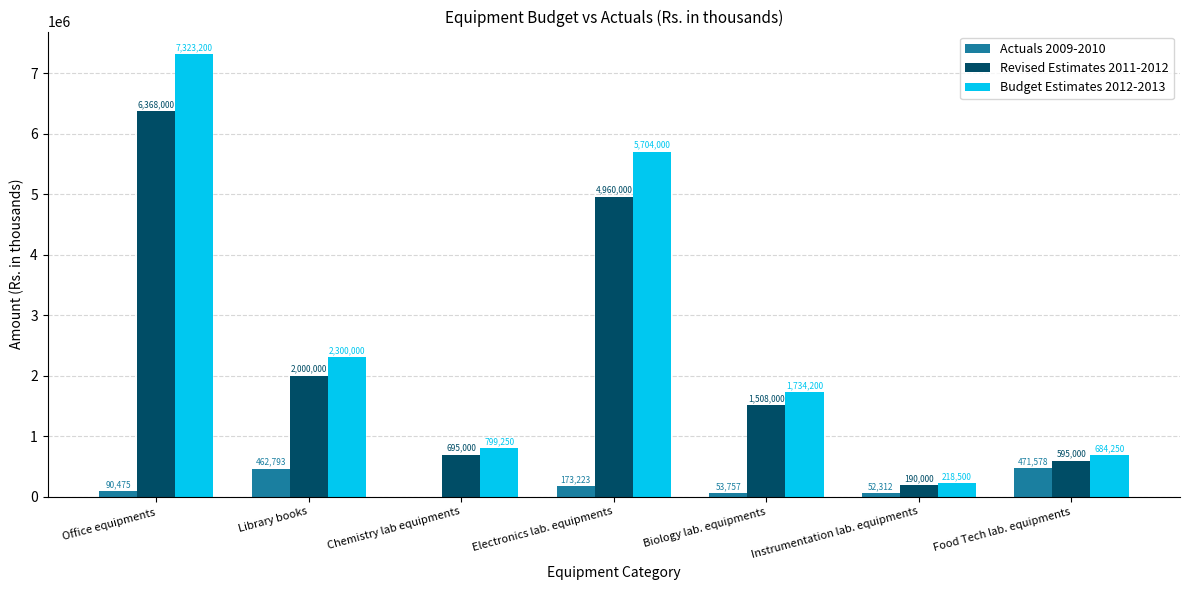

What is the highest value of the Revised Estimates 2011-2012 series?

6368000